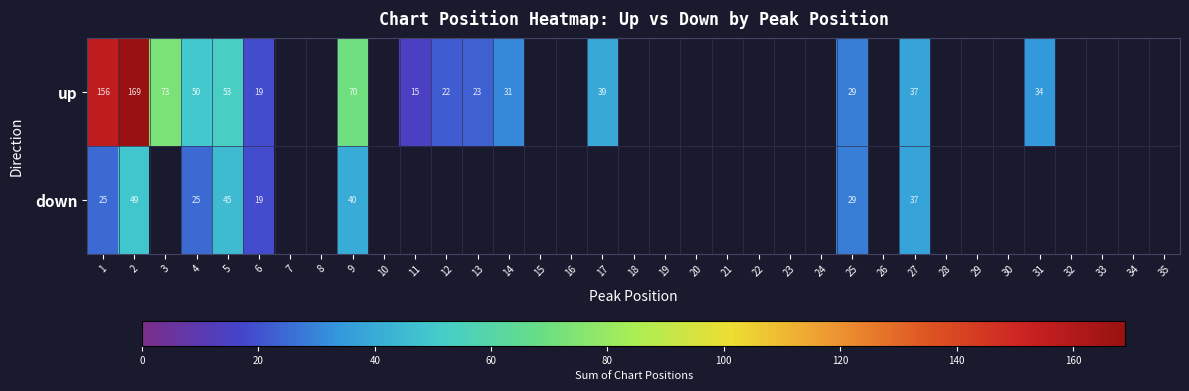

The value of up at 17 is 39. True or false?

True